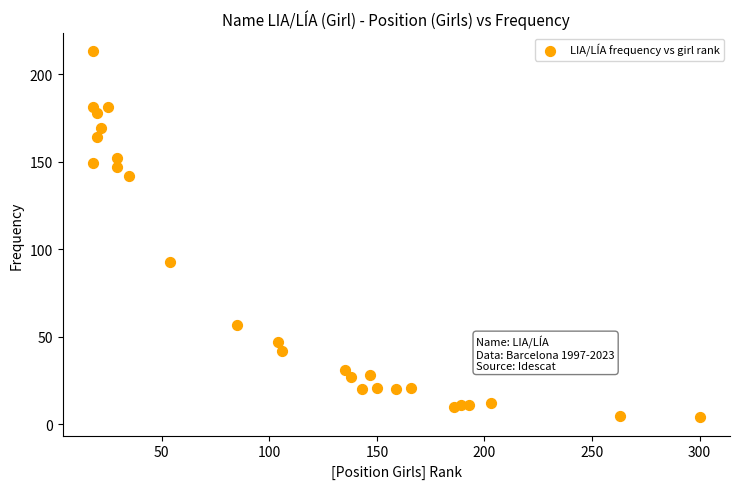

What Y value in the scatter plot is closest to 108?

93